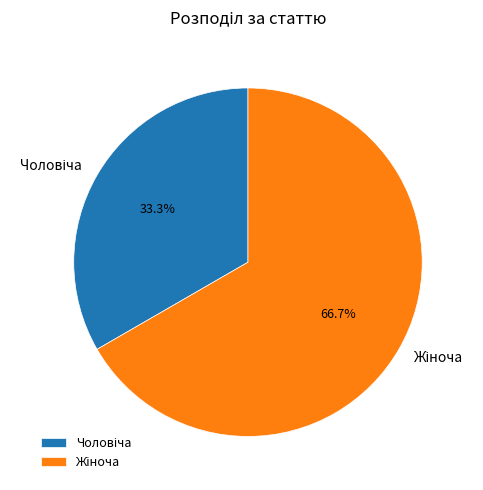

Is there a majority slice in this chart?

Yes